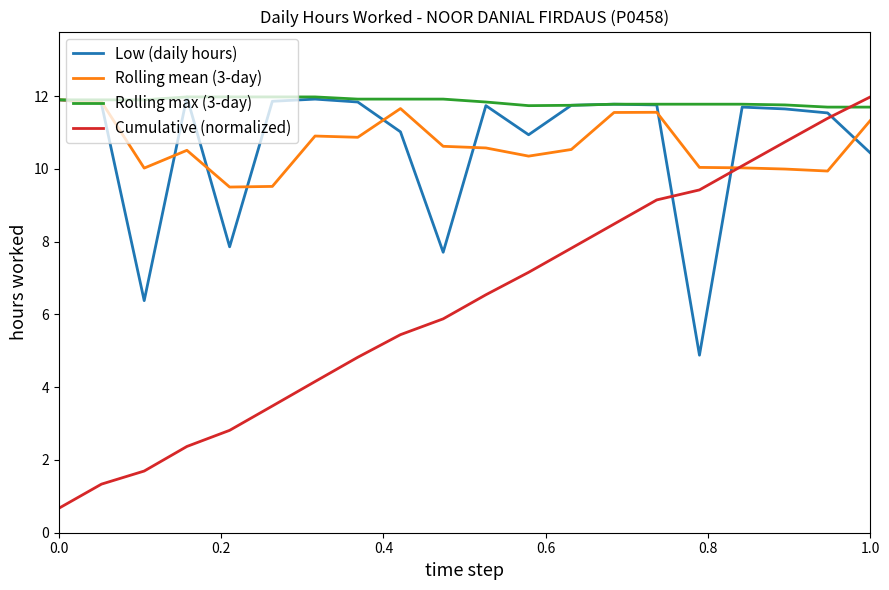

What is the minimum value shown in the chart?

0.7